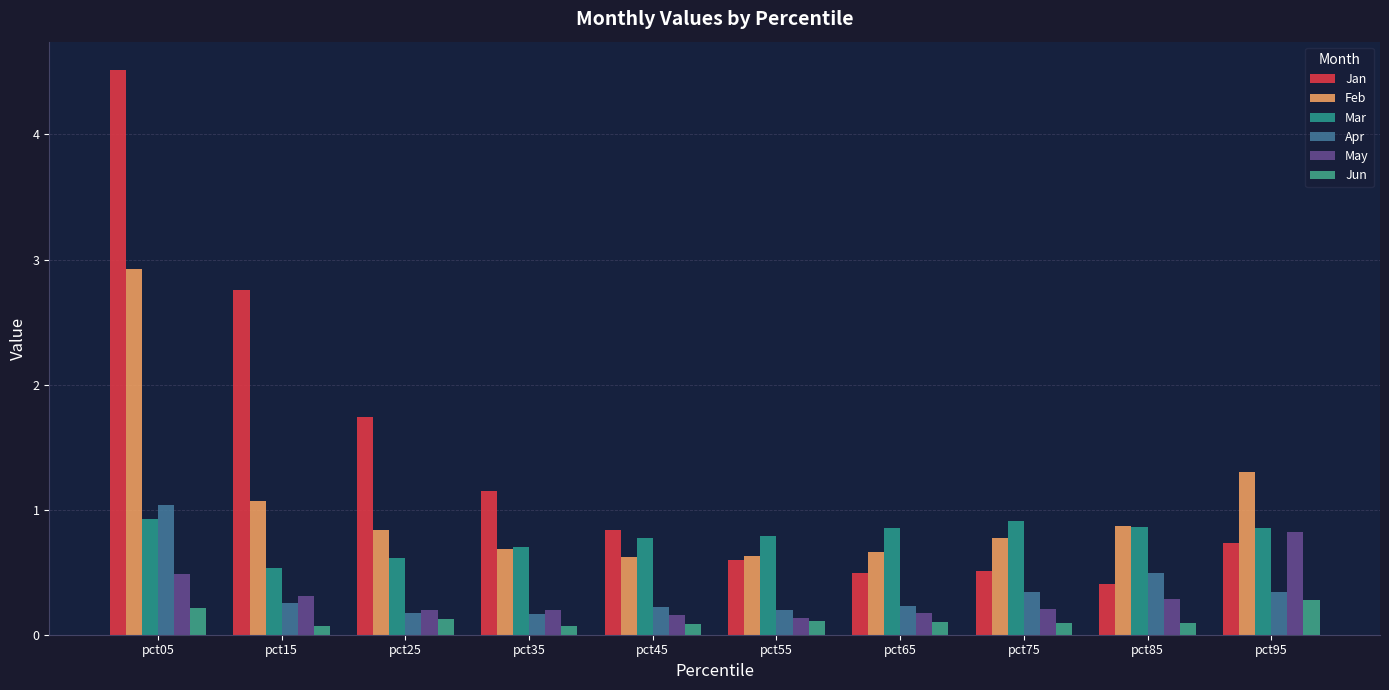

Is the value of Feb at pct15 greater than the value of May at pct65?

Yes